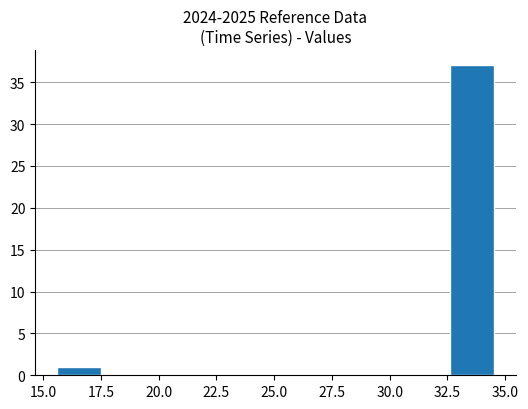

Around what value on the x-axis is the tallest bar? Give the approximate position of its centre, as read against the axis.

33.5